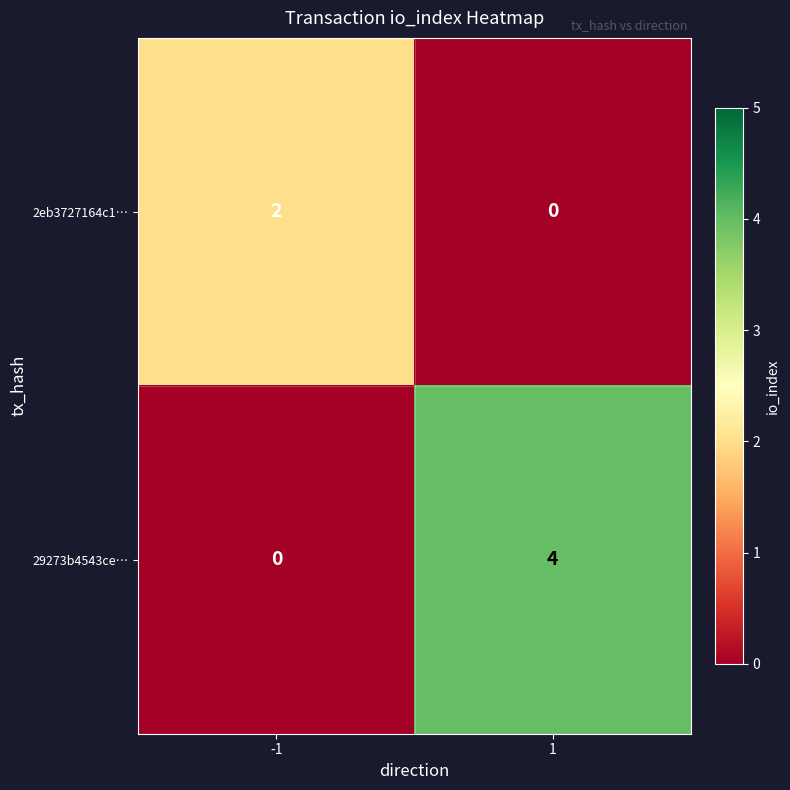

What is the difference between the maximum and minimum values in the 29273b4543ce… series?

4